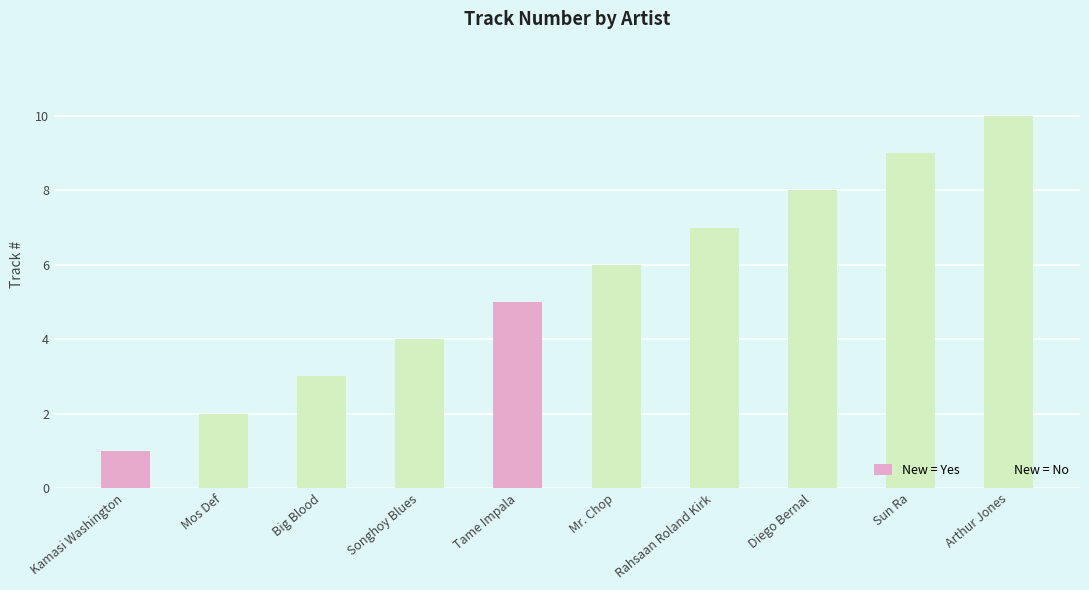

Count the number of data series in this chart.

1